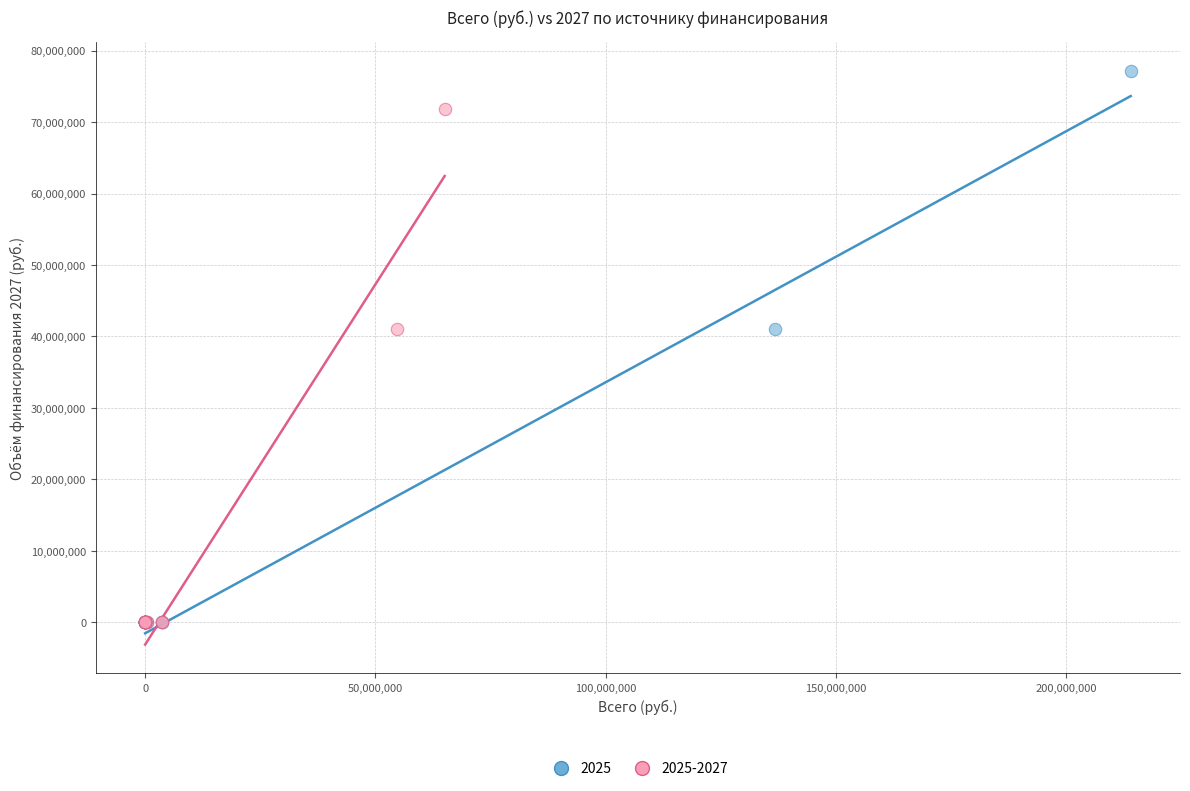

Which series has the widest spread of Y values?

2025